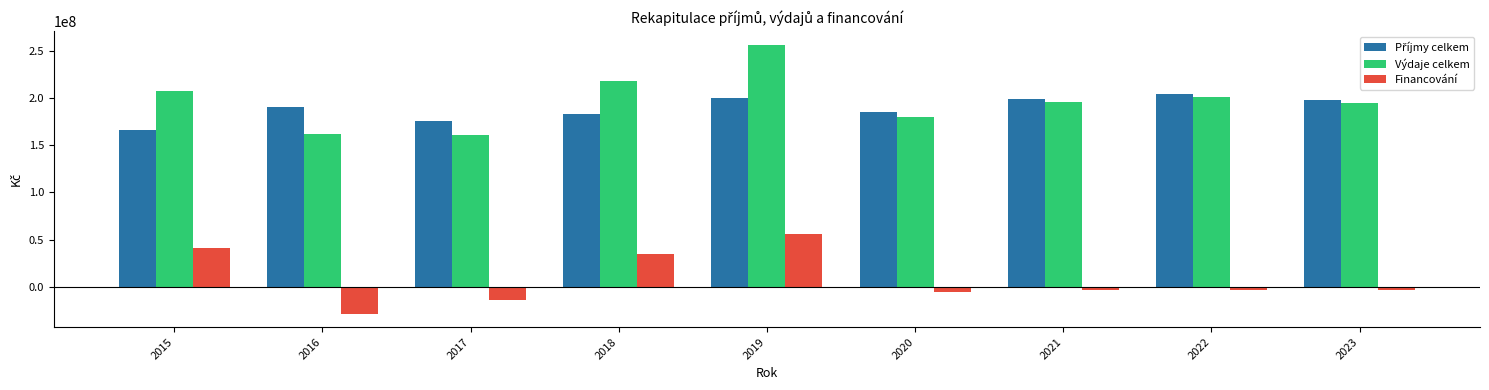

What is the lowest value of the Financování series?

-28499121.0